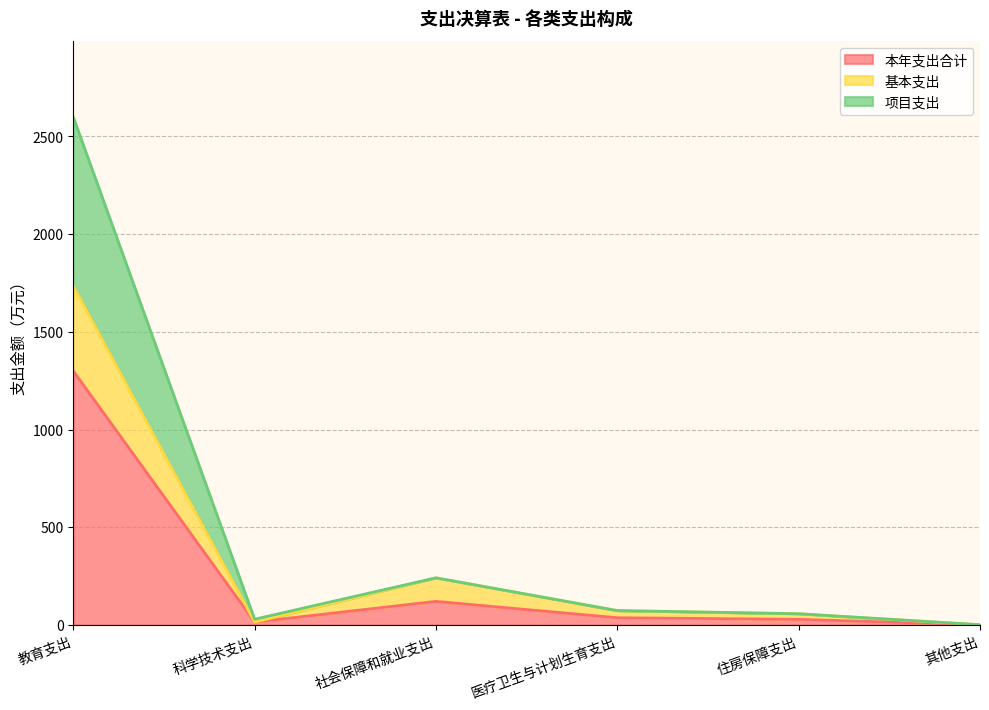

What is the smallest value displayed?

0.6